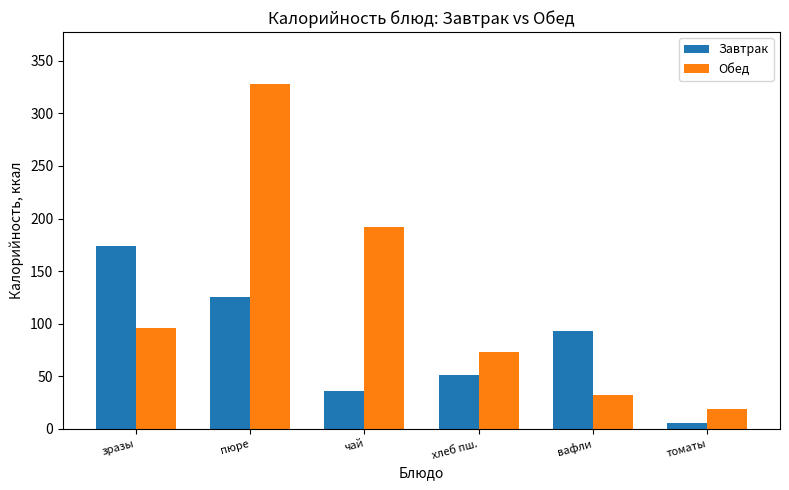

What is the minimum value for Обед?

19